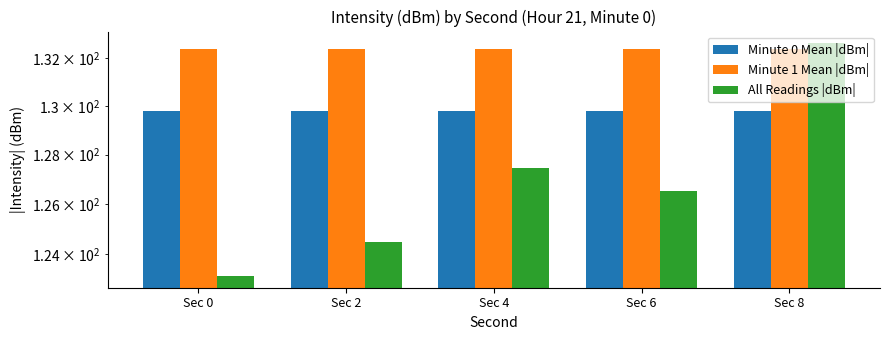

Rank the series at Sec 8 from highest to lowest value.

All Readings |dBm|, Minute 1 Mean |dBm|, Minute 0 Mean |dBm|